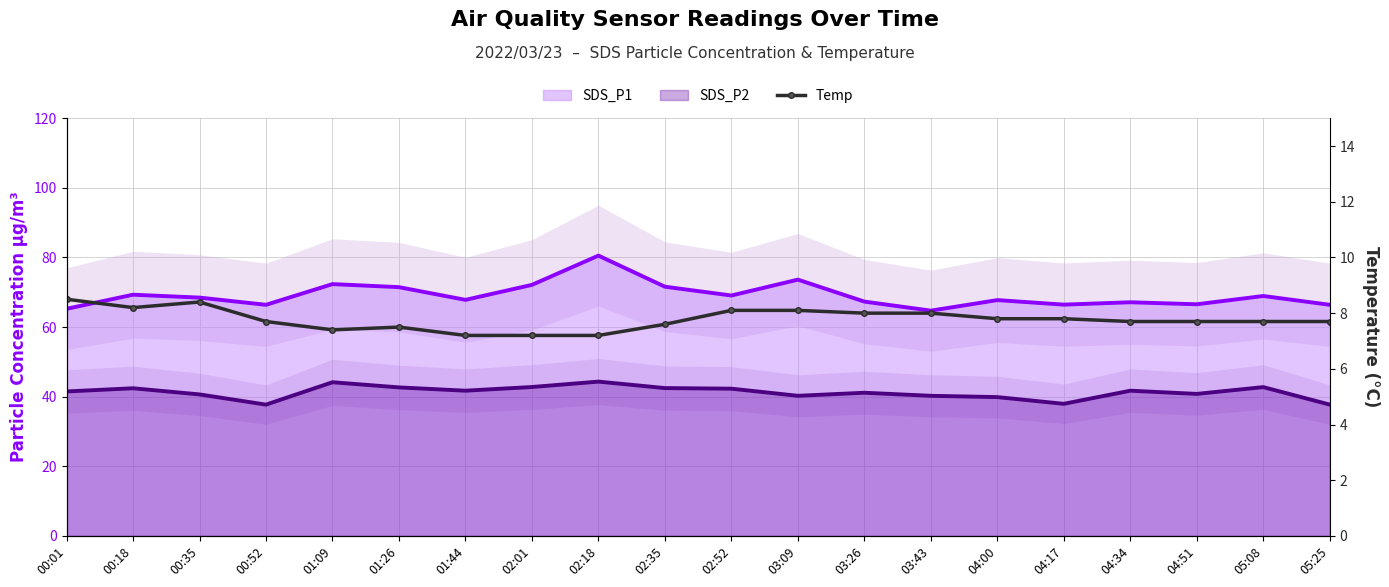

Reading right to left, list all the values displayed in this chart.

7.7	7.7	7.7	7.7	7.8	7.8	8.0	8.0	8.1	8.1	7.6	7.2	7.2	7.2	7.5	7.4	7.7	8.4	8.2	8.5